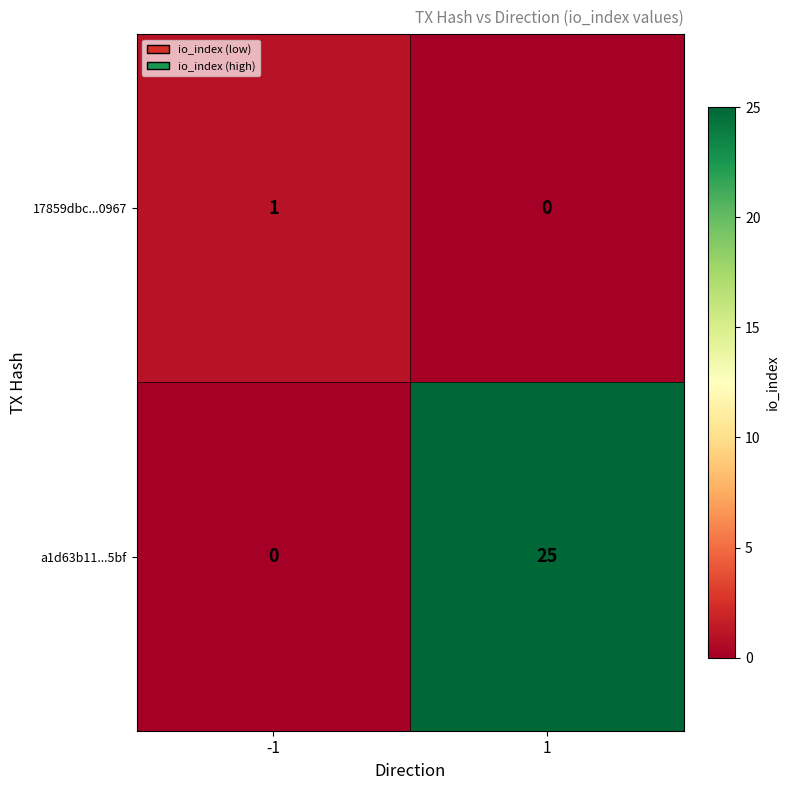

Rank the series at 1 from highest to lowest value.

a1d63b11...5bf, 17859dbc...0967